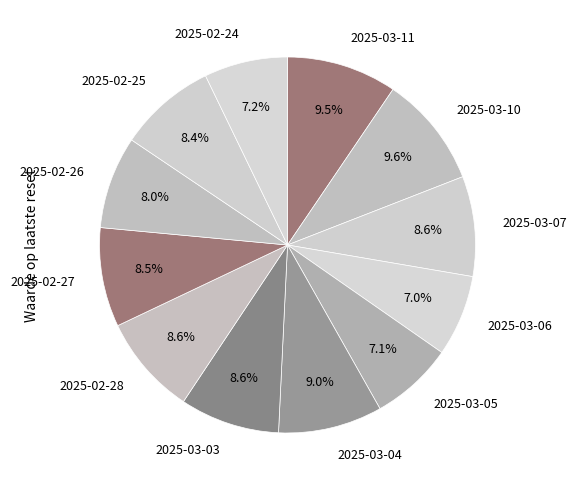

To the nearest percent, what portion does 2025-03-03 represent?

9%